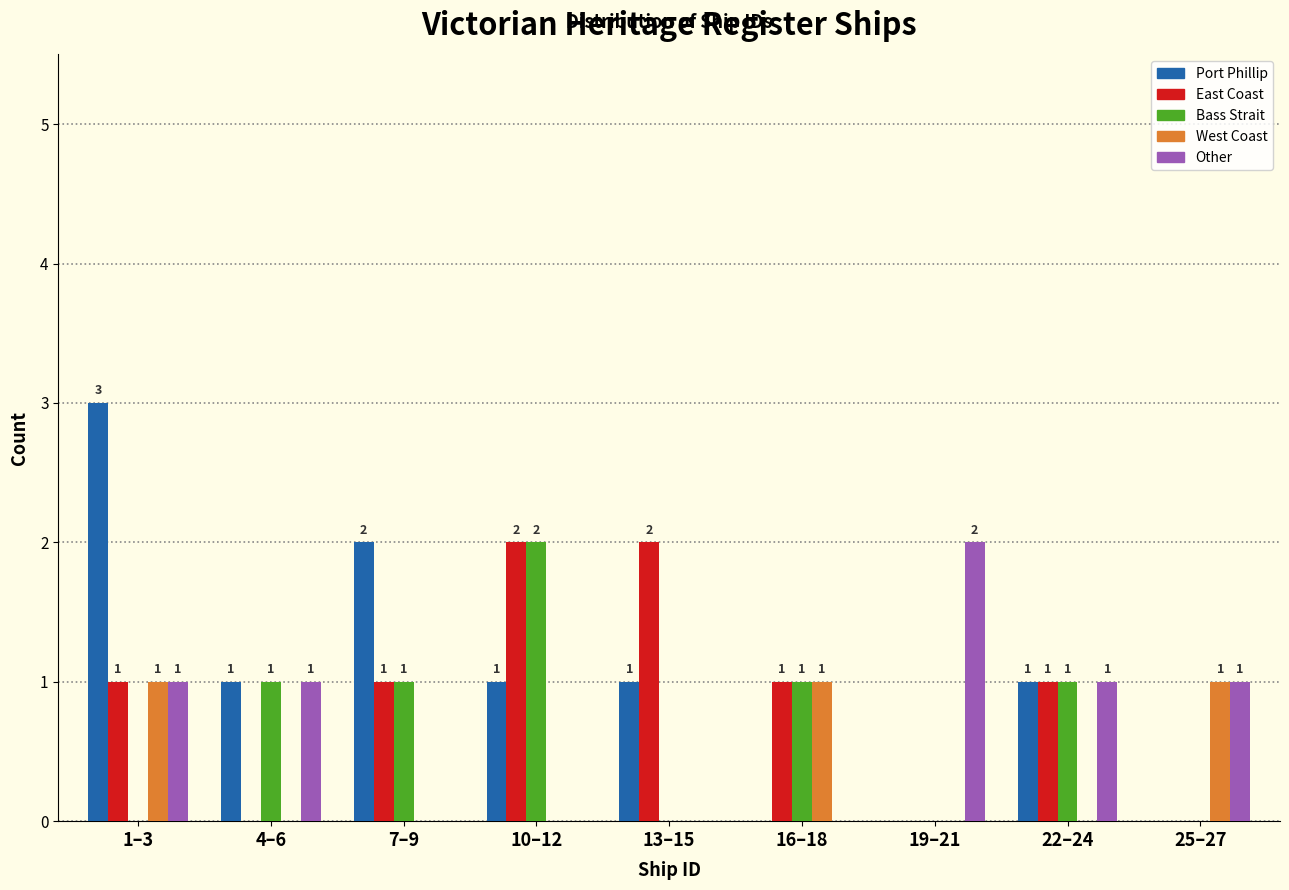

Reading left to right, transcribe all the data shown in this chart.

Port Phillip: 1–3=3	4–6=1	7–9=2	10–12=1	13–15=1	16–18=0	19–21=0	22–24=1	25–27=0
East Coast: 1–3=1	4–6=0	7–9=1	10–12=2	13–15=2	16–18=1	19–21=0	22–24=1	25–27=0
Bass Strait: 1–3=0	4–6=1	7–9=1	10–12=2	13–15=0	16–18=1	19–21=0	22–24=1	25–27=0
West Coast: 1–3=1	4–6=0	7–9=0	10–12=0	13–15=0	16–18=1	19–21=0	22–24=0	25–27=1
Other: 1–3=1	4–6=1	7–9=0	10–12=0	13–15=0	16–18=0	19–21=2	22–24=1	25–27=1